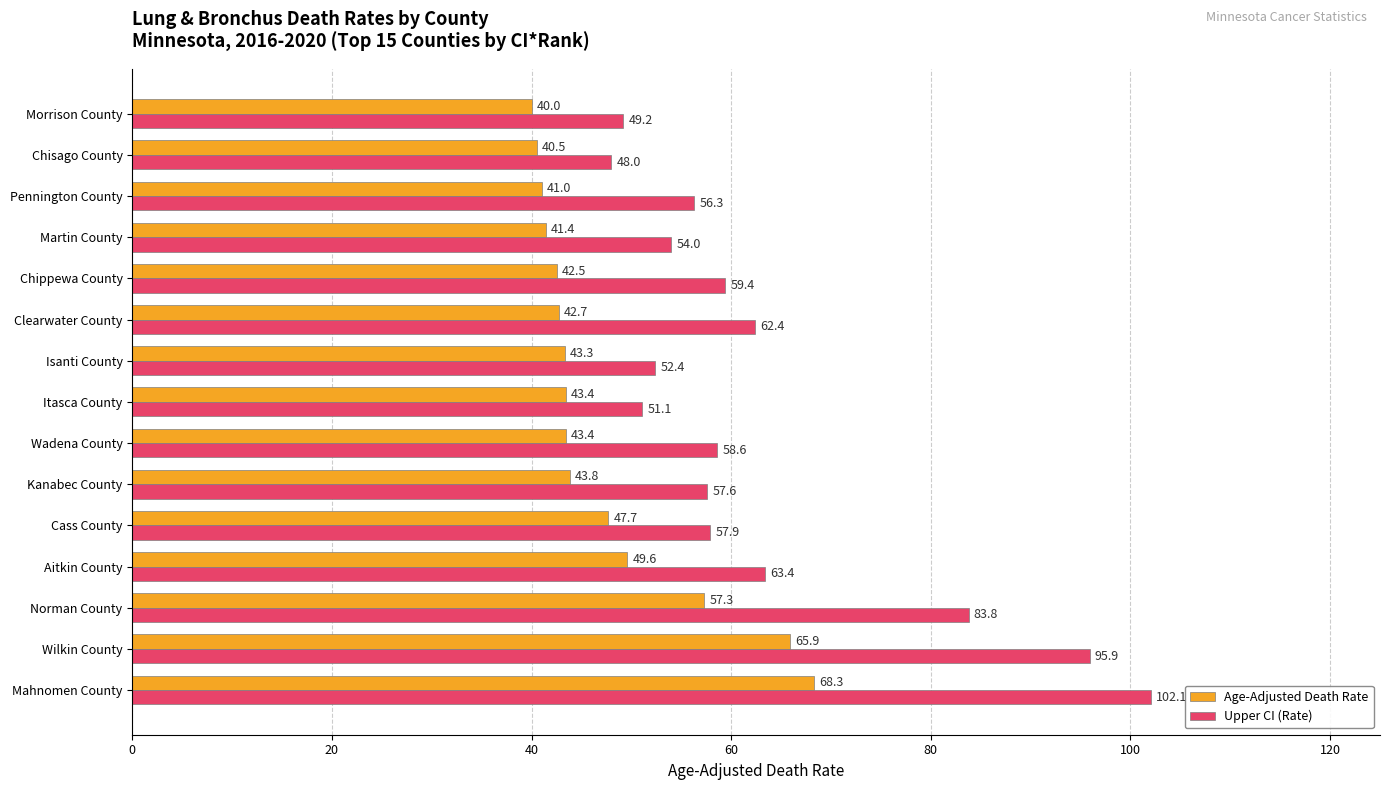

Between Wilkin County and Cass County, which series saw the biggest shift?

Upper CI (Rate)